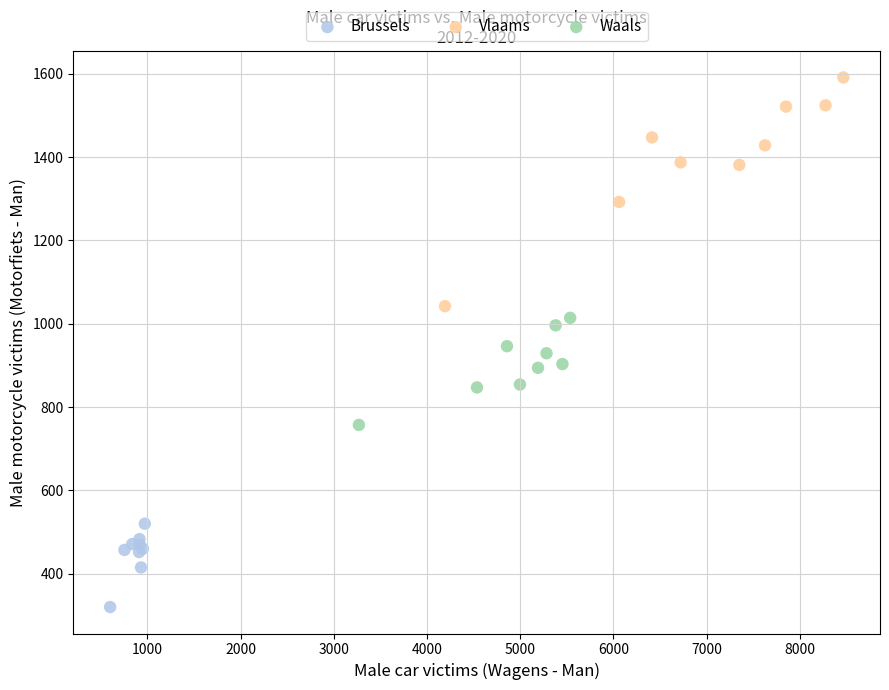

Which series contains the highest Y value?

Vlaams